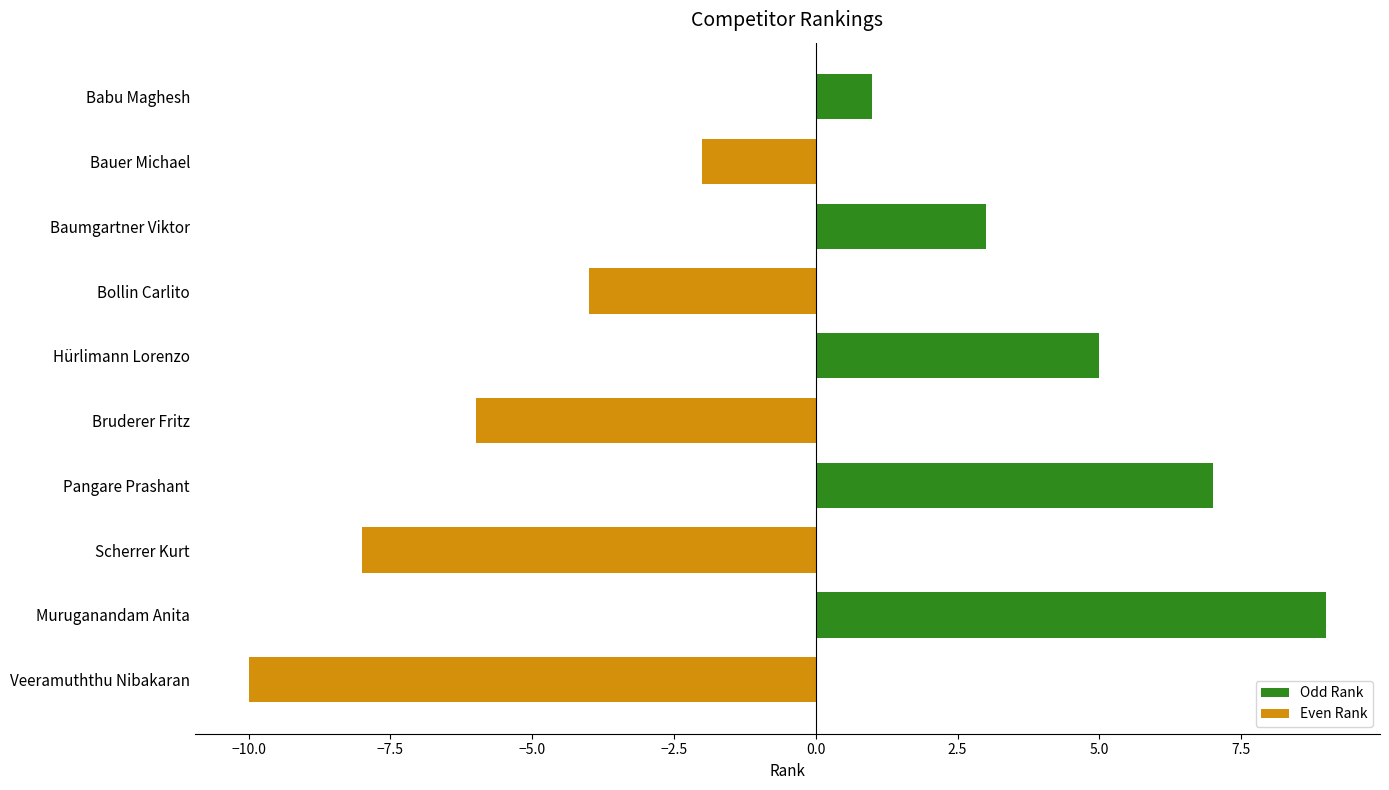

At which label is the value closest to 0?

Babu Maghesh